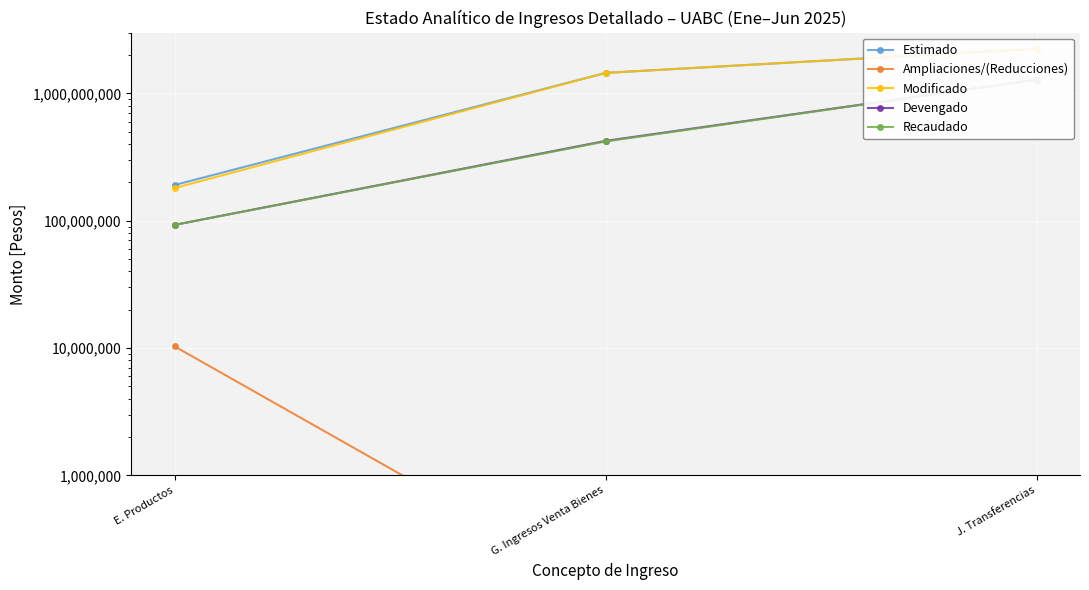

How many categories are shown in the chart?

3